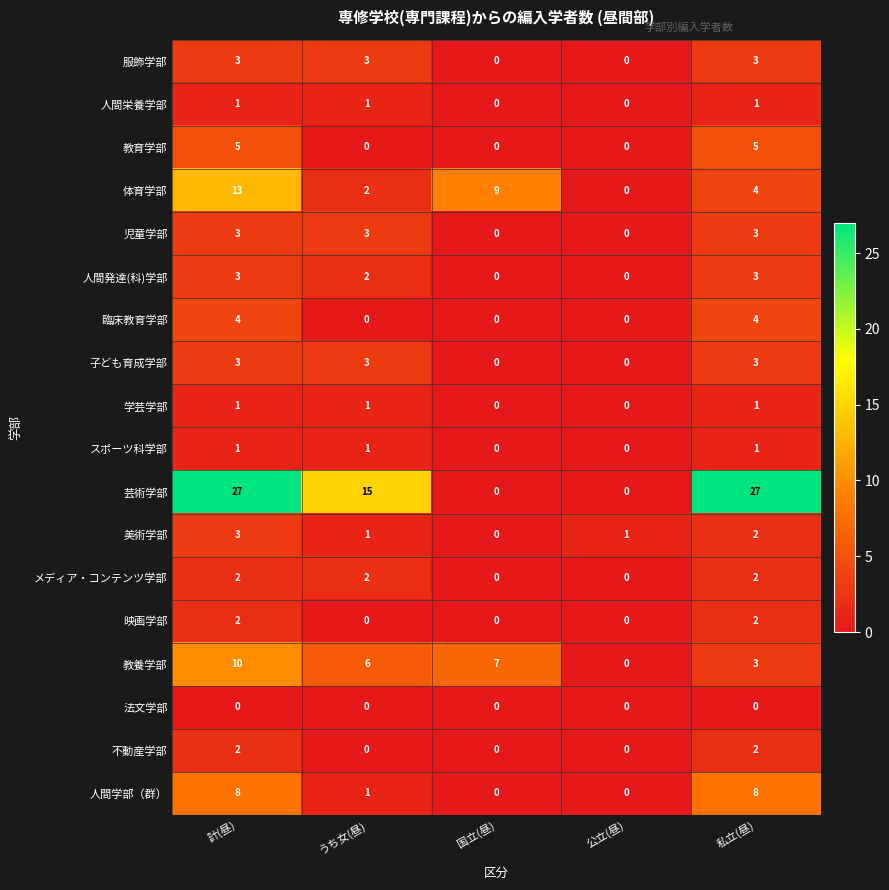

The value of 児童学部 at 私立(昼) is 1. True or false?

False